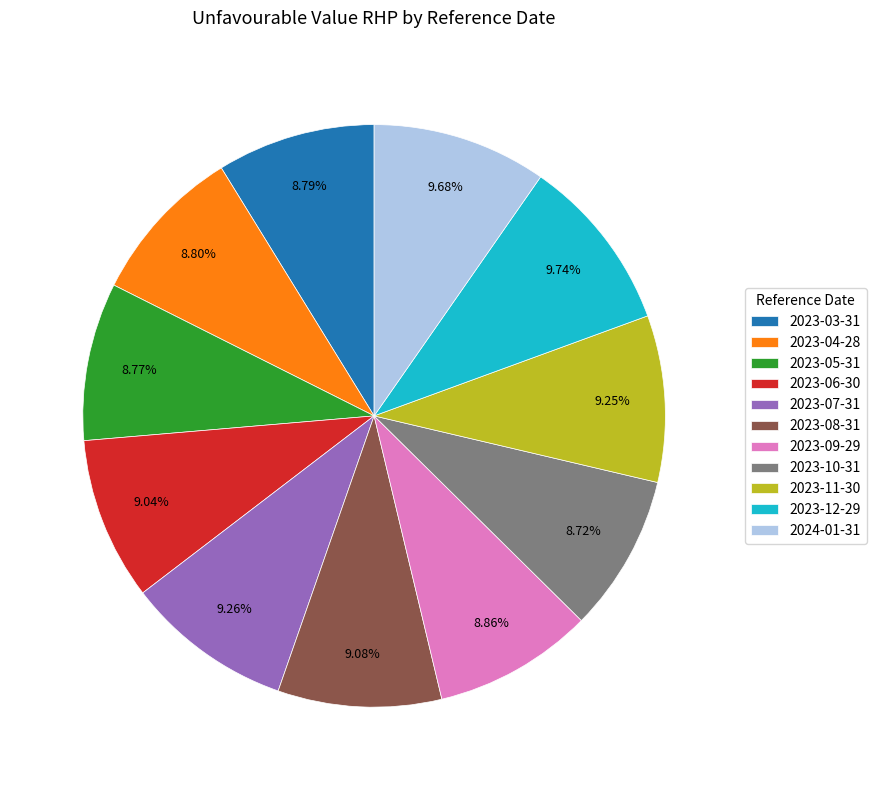

Is there a majority slice in this chart?

No